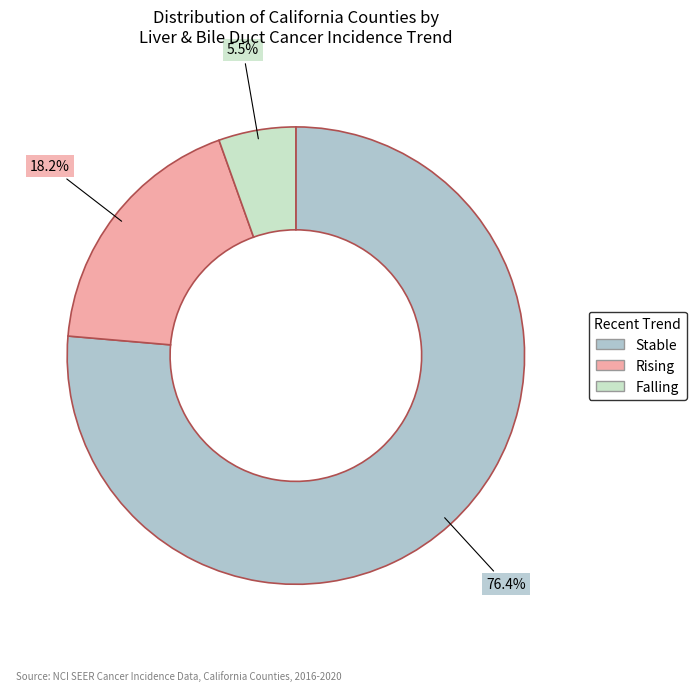

Is there a majority slice in this chart?

Yes